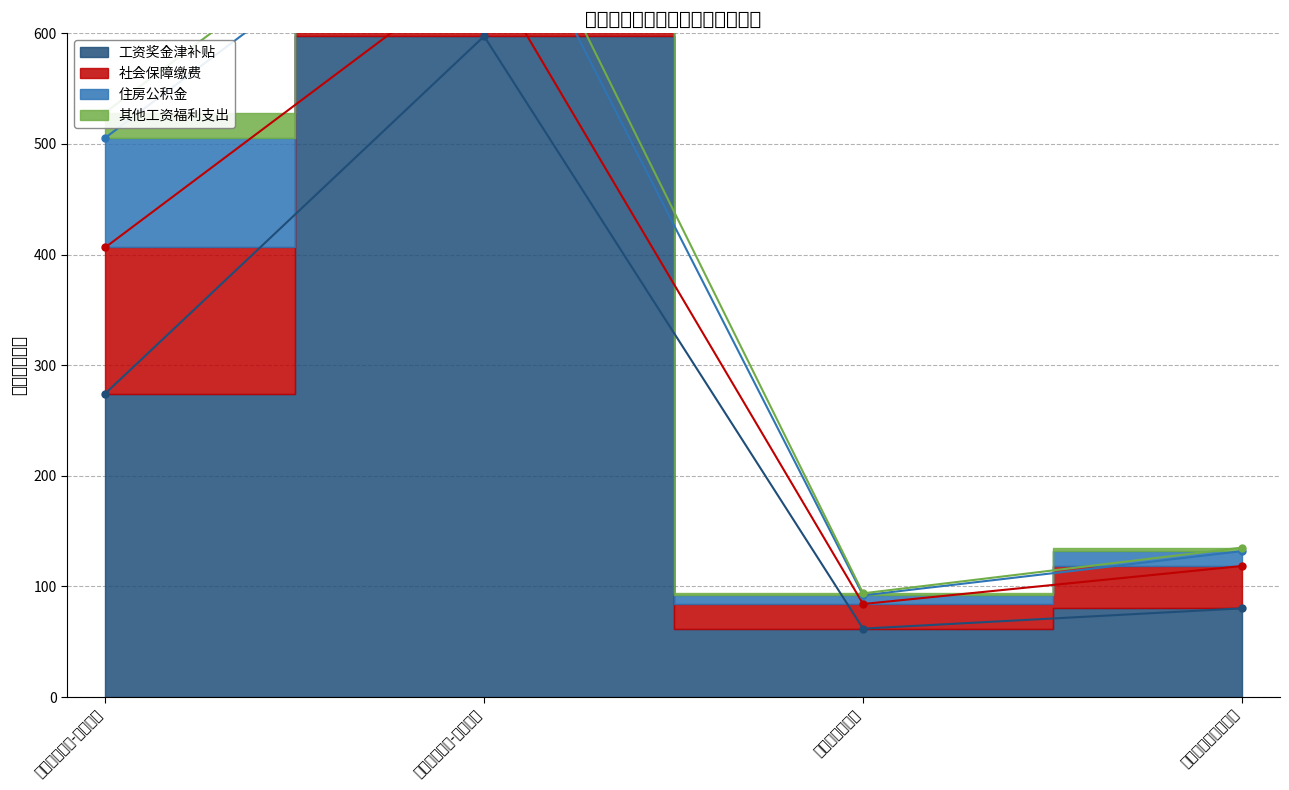

Which series changed the most between 汨罗市玉池林场 and 汨罗市桃林国有林场?

工资奖金津补贴